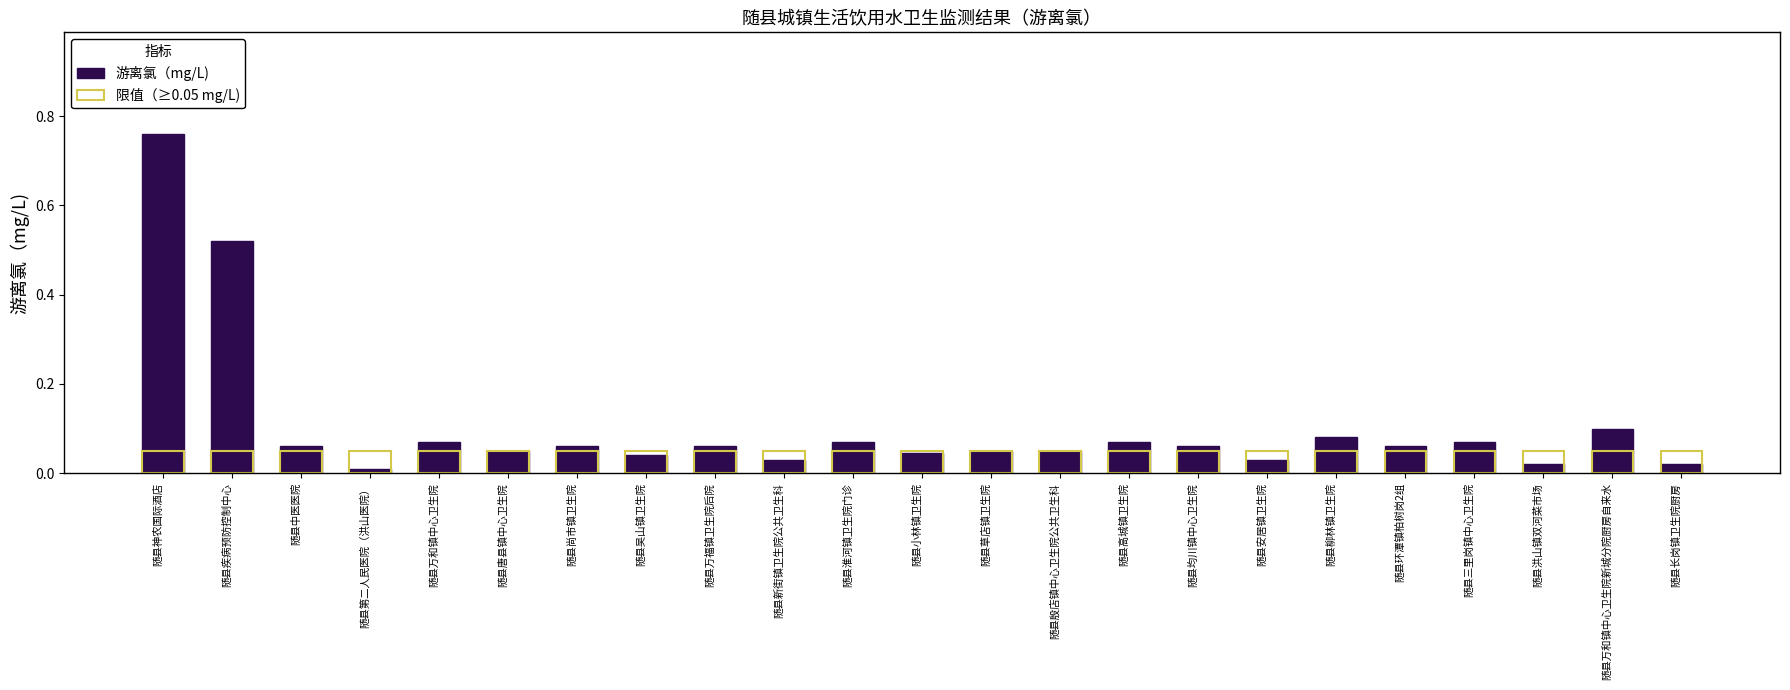

Which series has the largest total across all categories?

游离氯（mg/L)